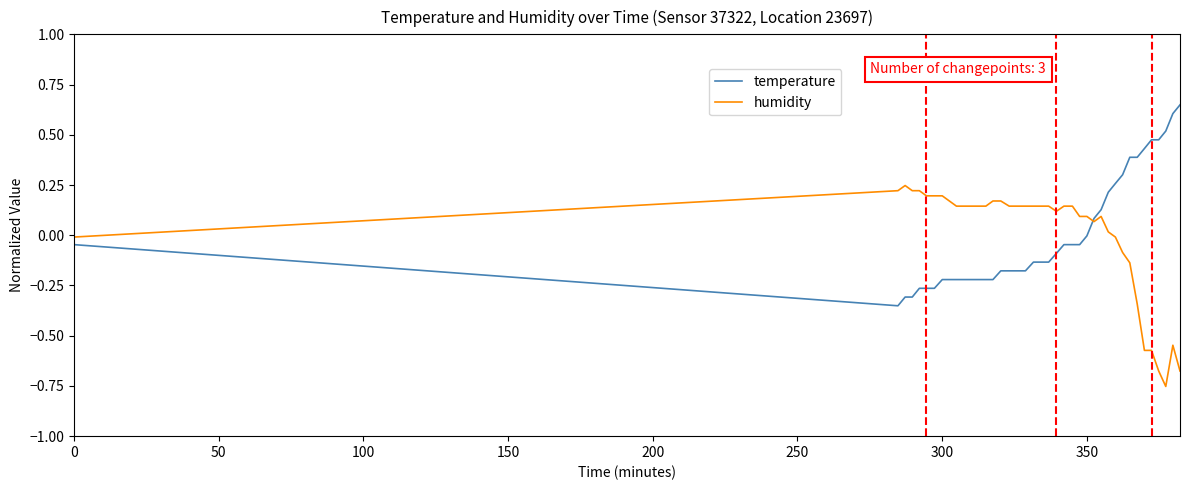

List the series in order of their peak value, lowest first.

humidity, temperature